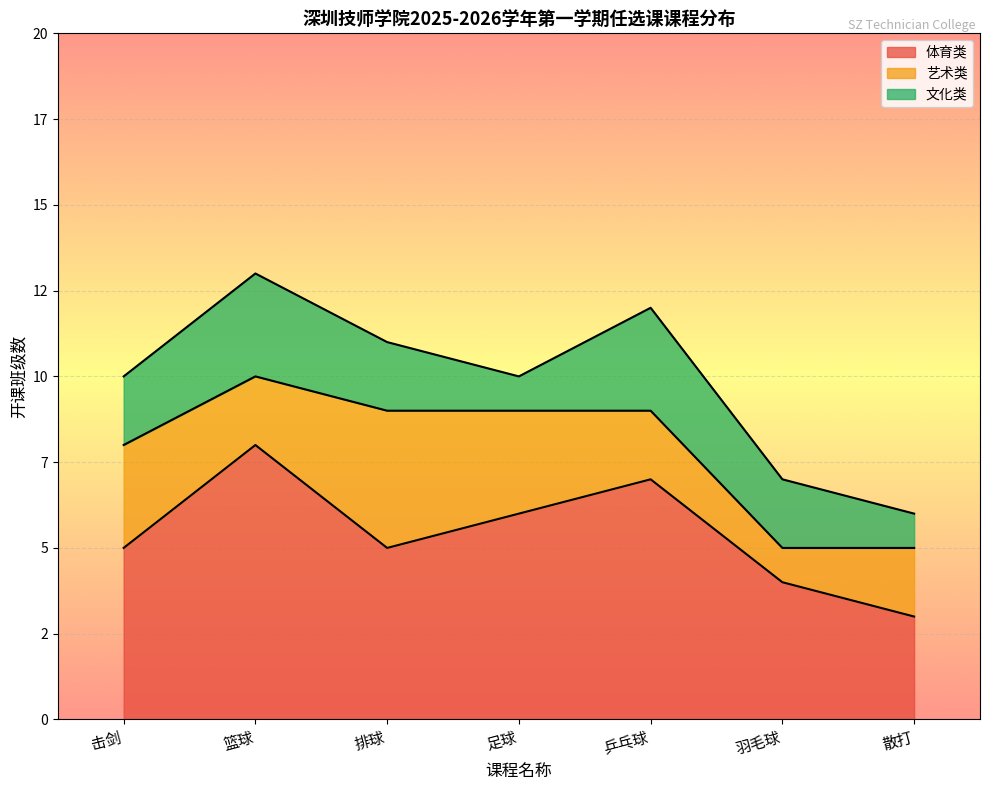

List the labels in order of 体育类 value, smallest first.

散打, 羽毛球, 击剑, 排球, 足球, 乒乓球, 篮球